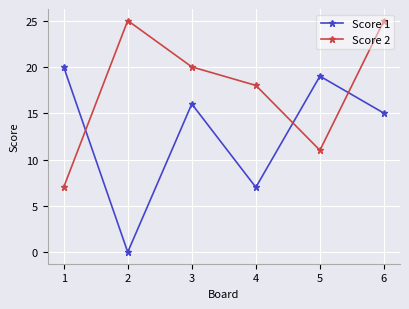

At which category is the sum across all series the highest?

6